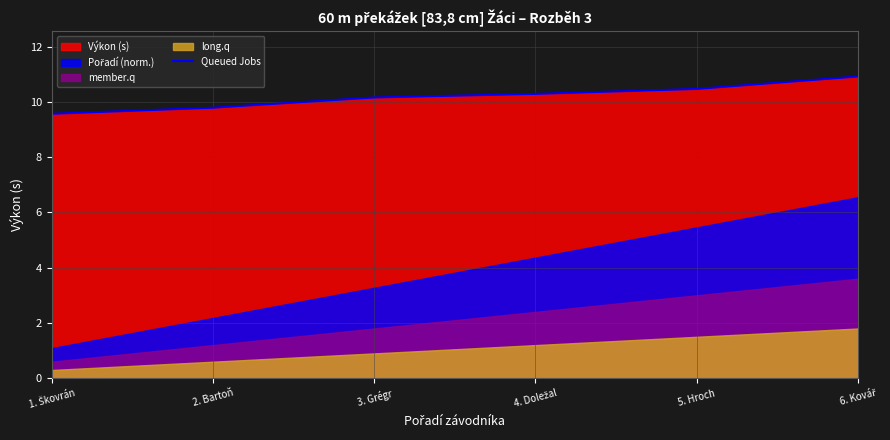

Which label corresponds to the smallest value in the chart?

1. Škovrán